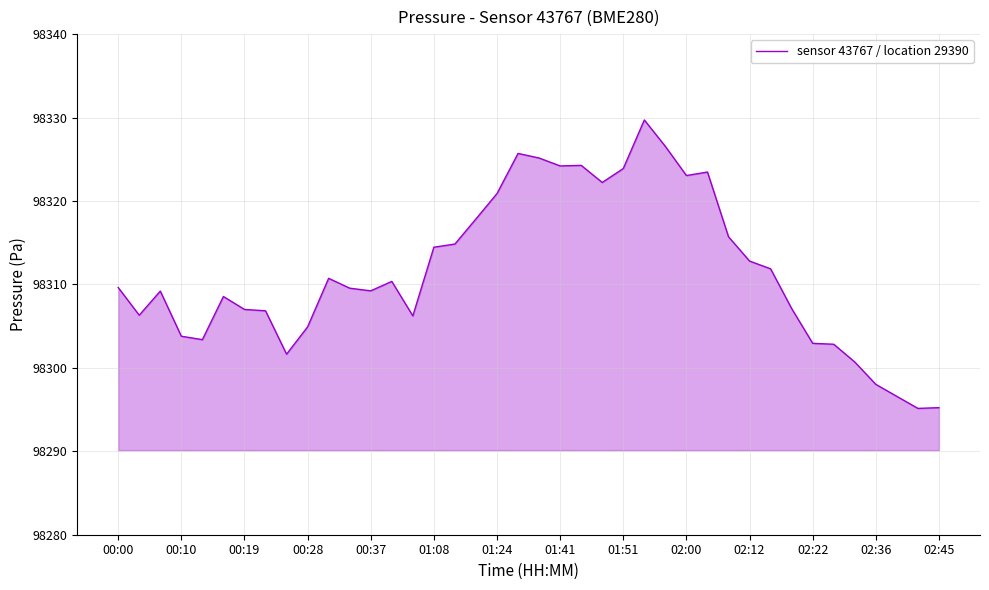

What is the greatest value displayed?

98329.7